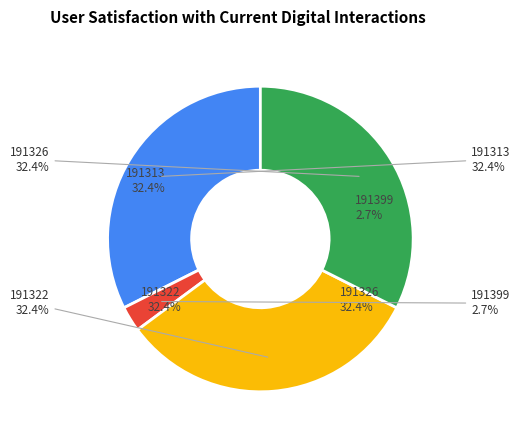

Rank the categories by value from lowest to highest.

191399, 191313, 191322, 191326